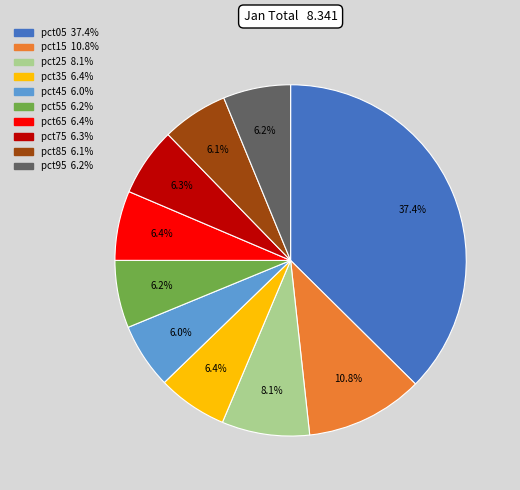

To the nearest percent, what portion does pct45 represent?

6%